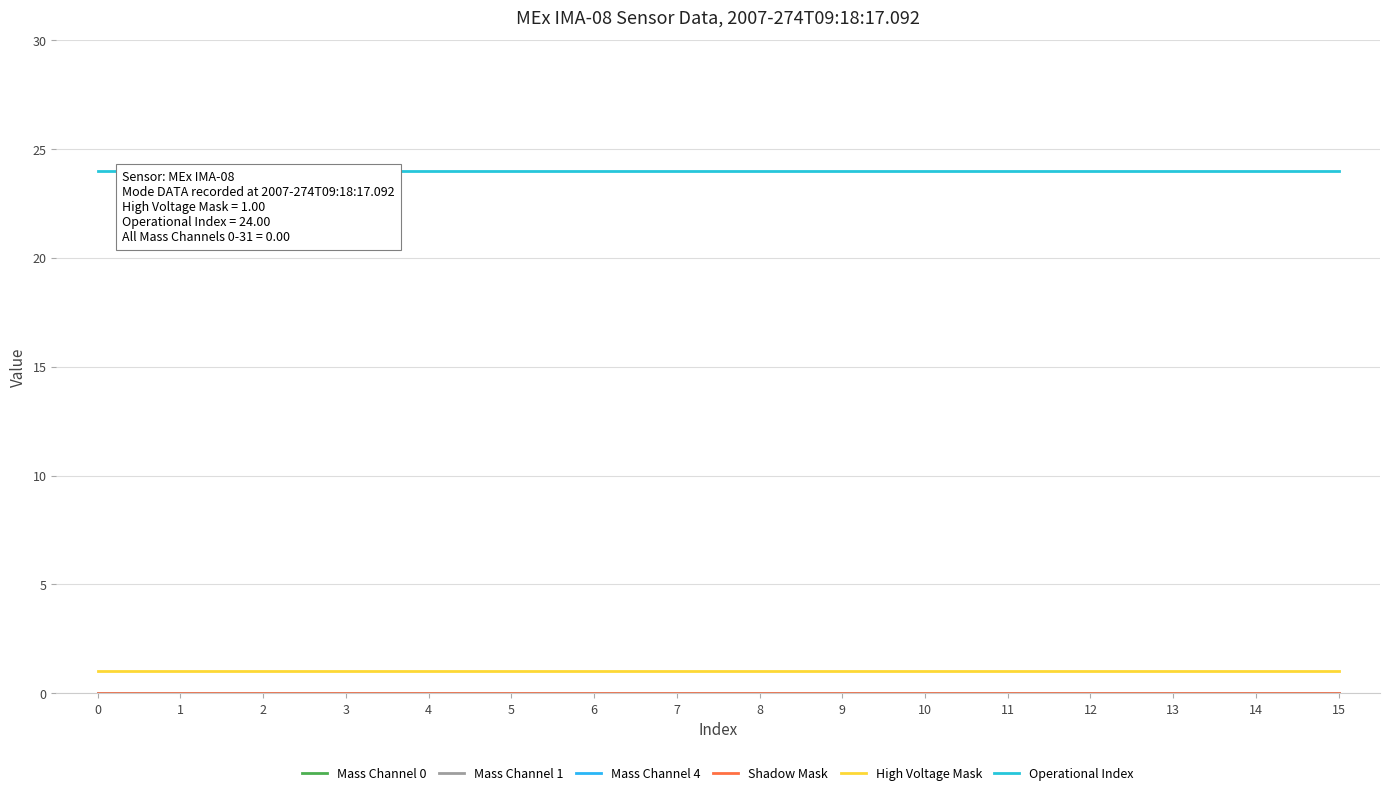

Does the chart have visible grid lines?

Yes